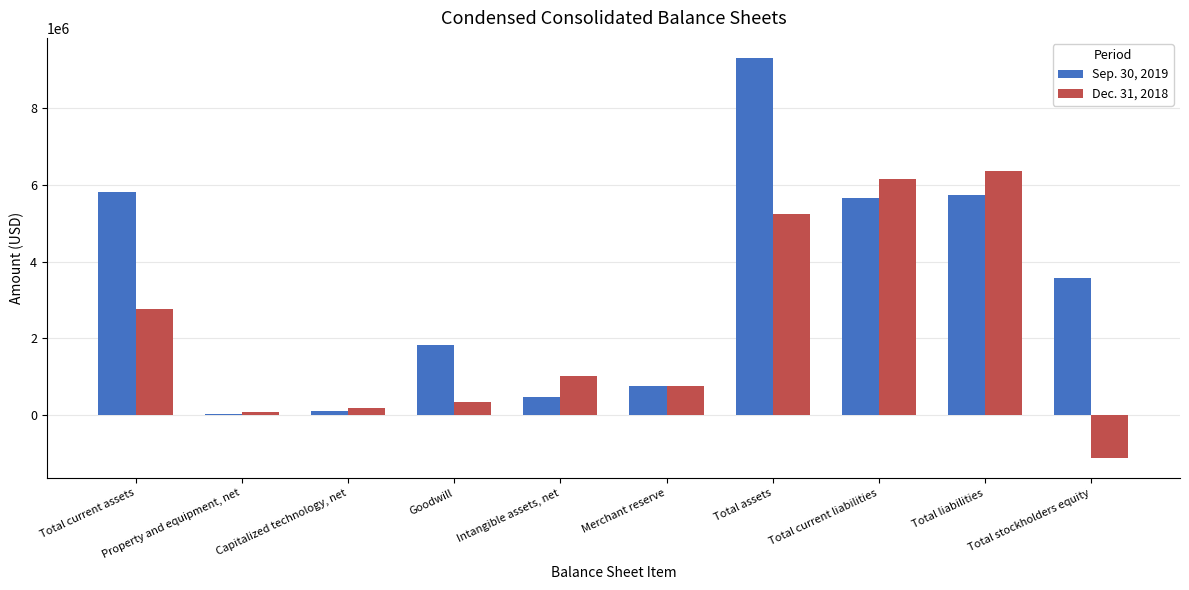

What is the sum of all Dec. 31, 2018 values?

21772439